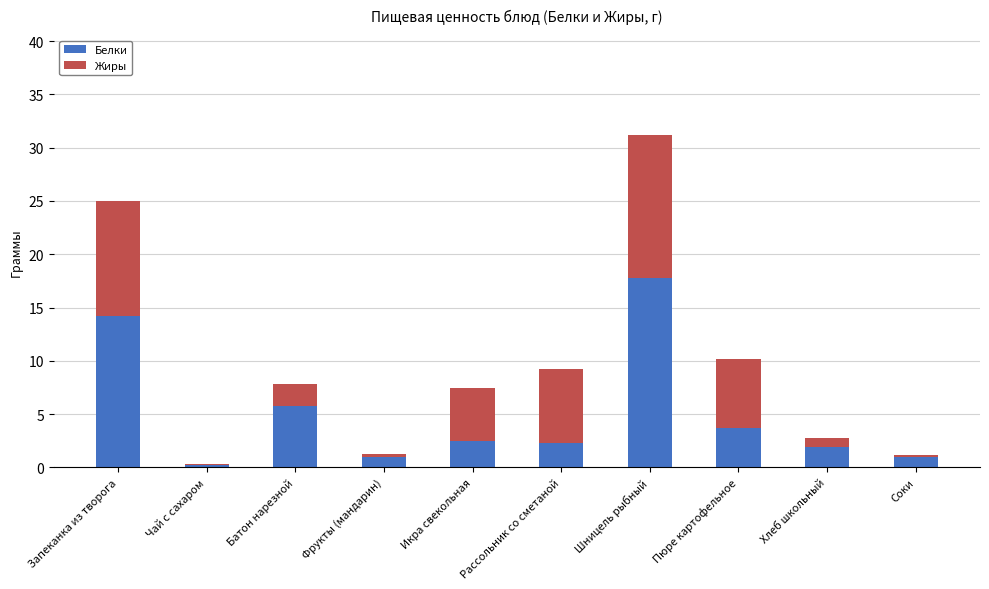

Is it true that Белки equals 9.7 at Батон нарезной?

False